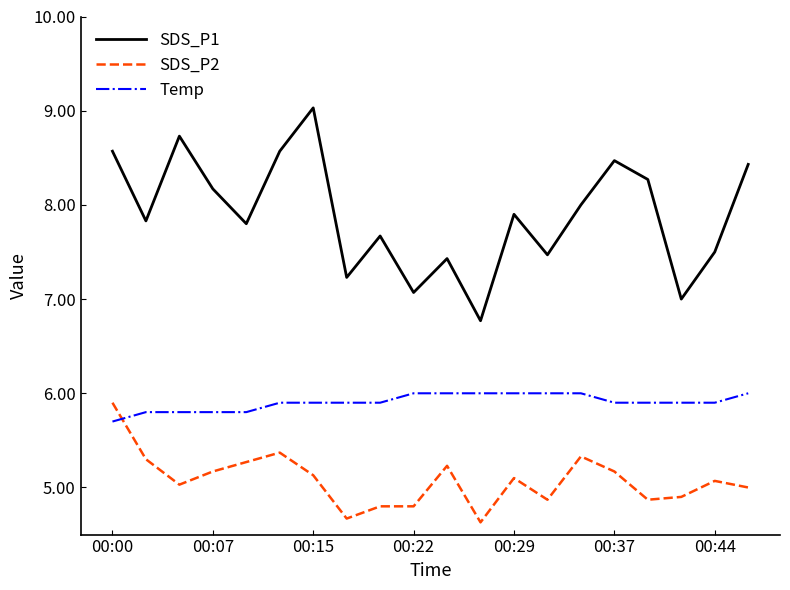

Which series has the largest range (max minus min)?

SDS_P1